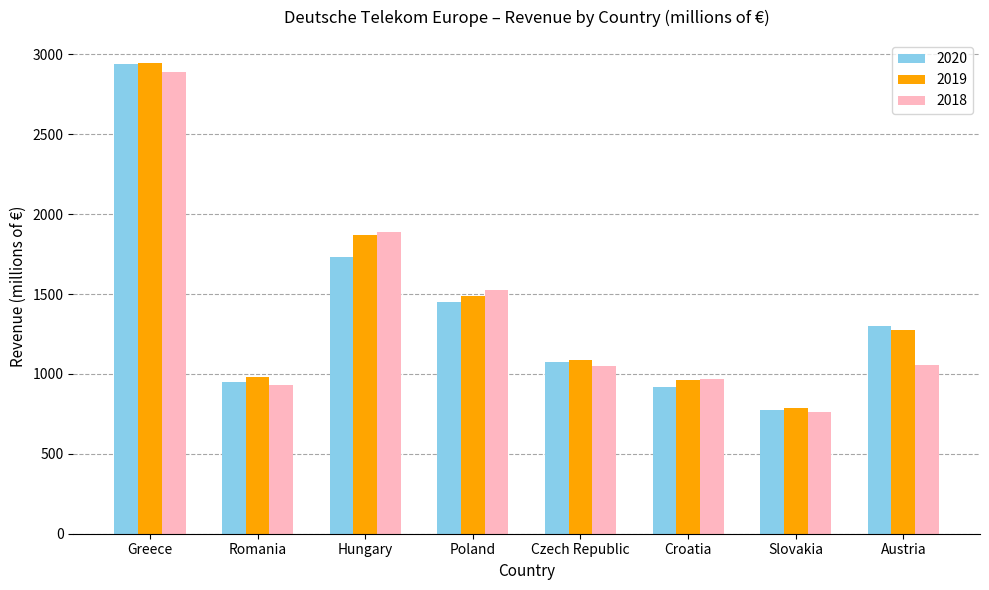

What is the maximum value for 2018?

2888